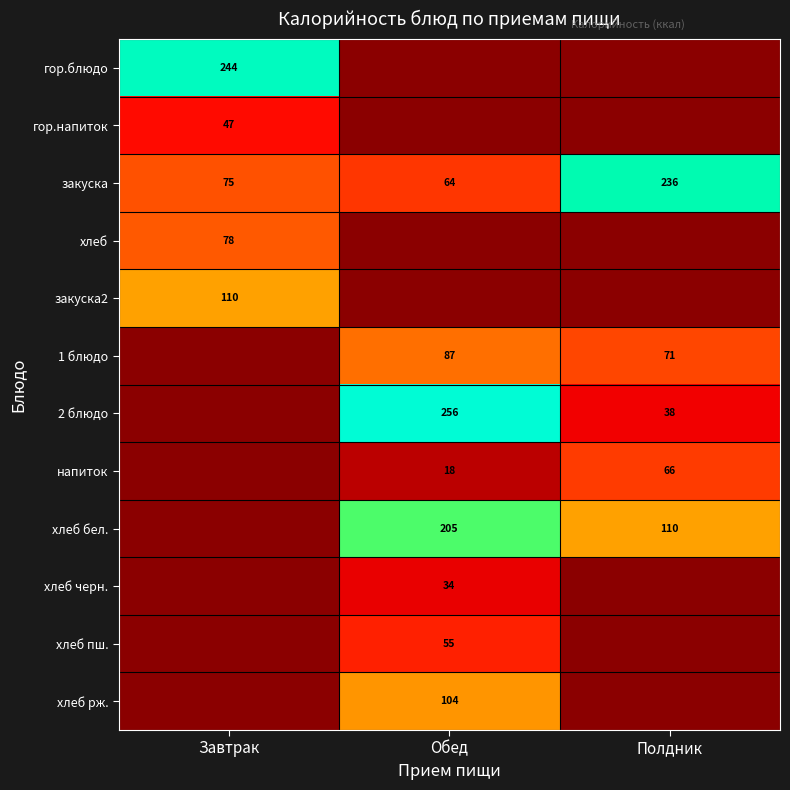

What is the sum of all закуска values?

375